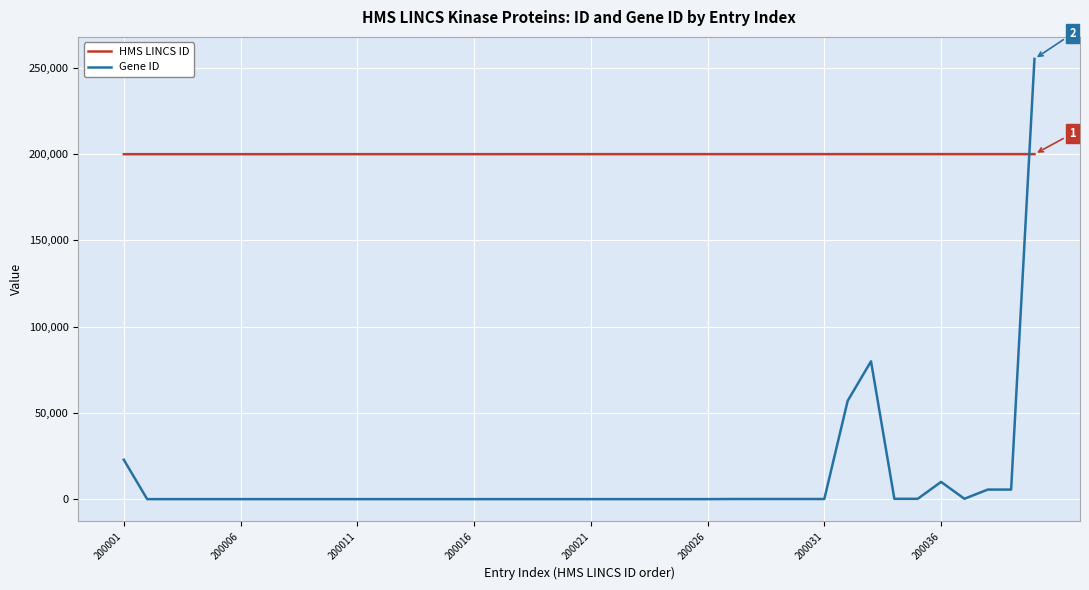

List the series in order of their overall mean, highest first.

HMS LINCS ID, Gene ID